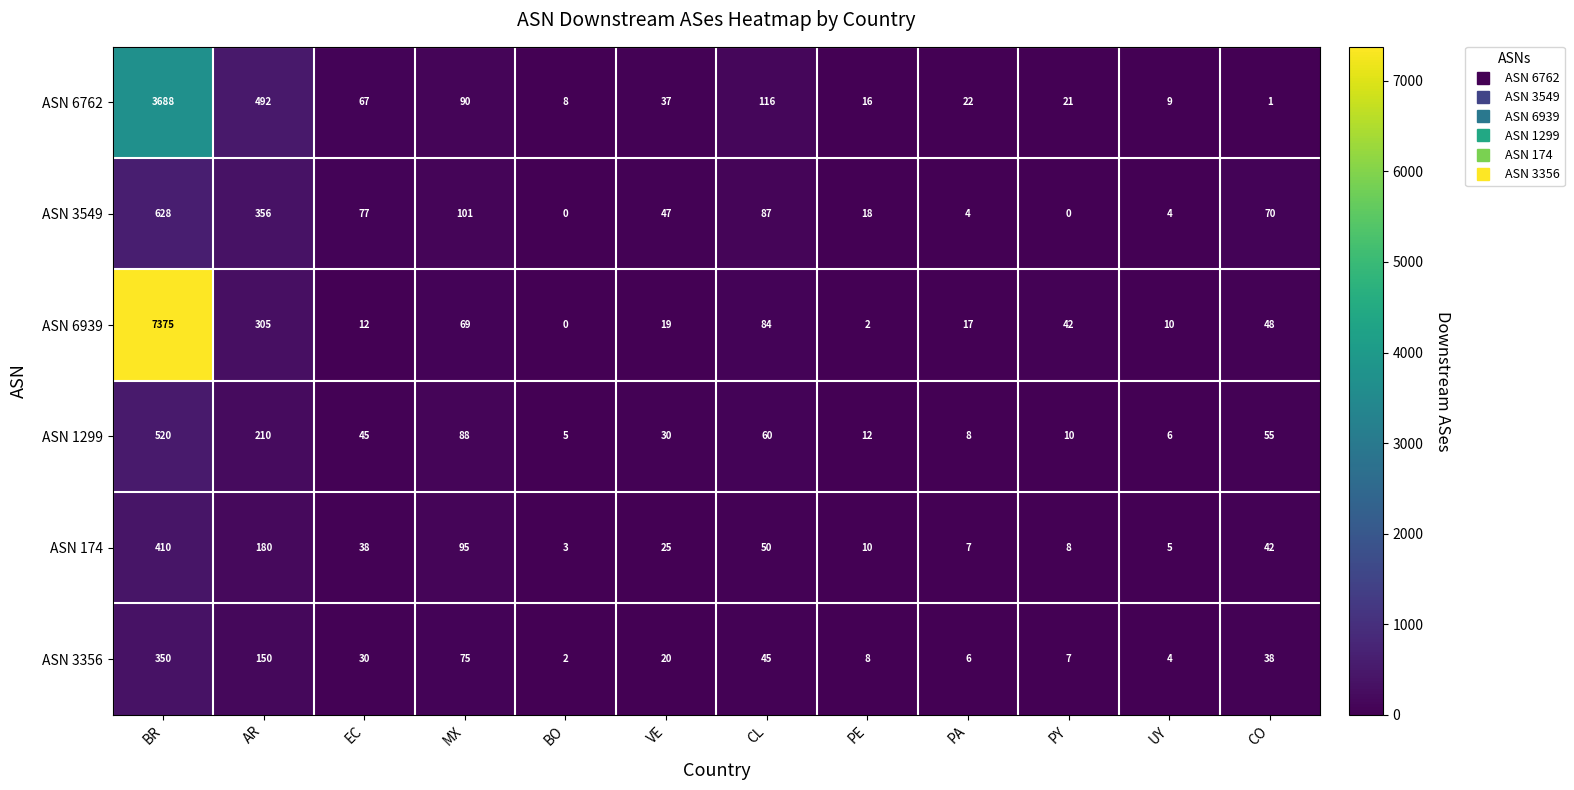

What is the difference between the second highest and second lowest values in the ASN 6762 series?

484